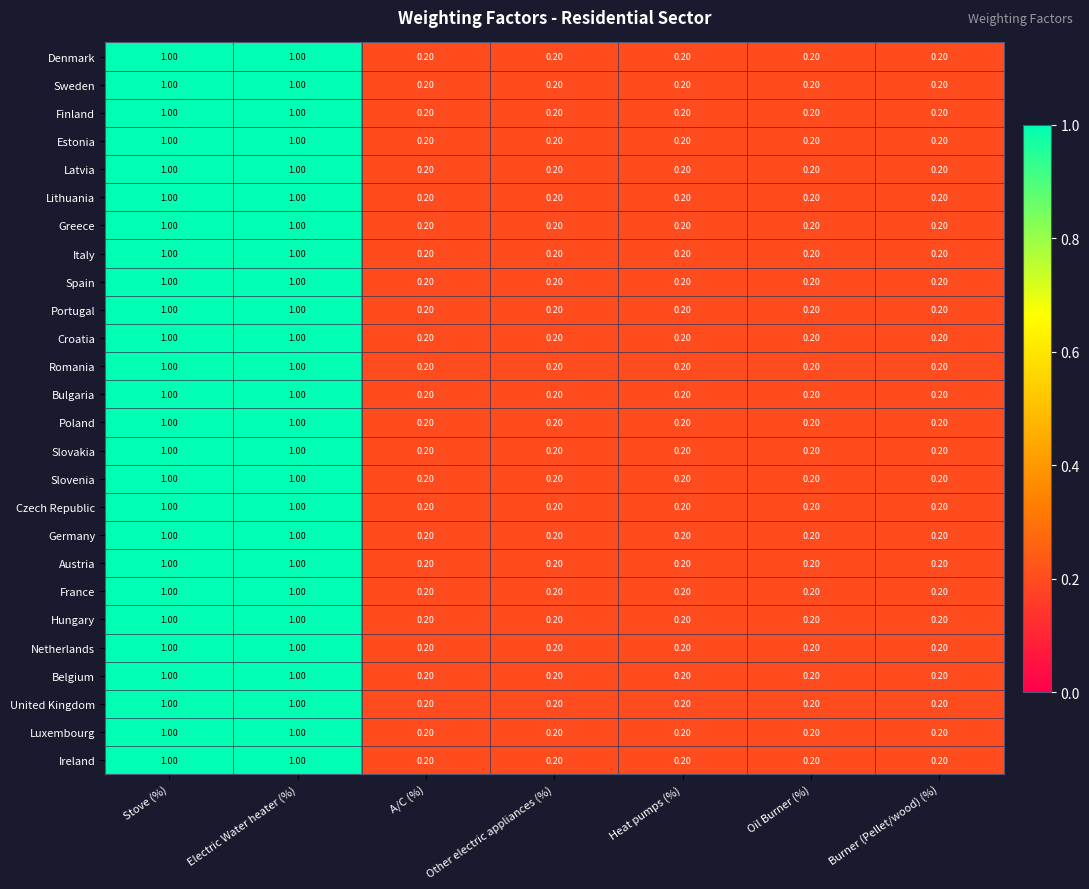

What is the difference between the Latvia values at Stove (%) and A/C (%)?

0.8